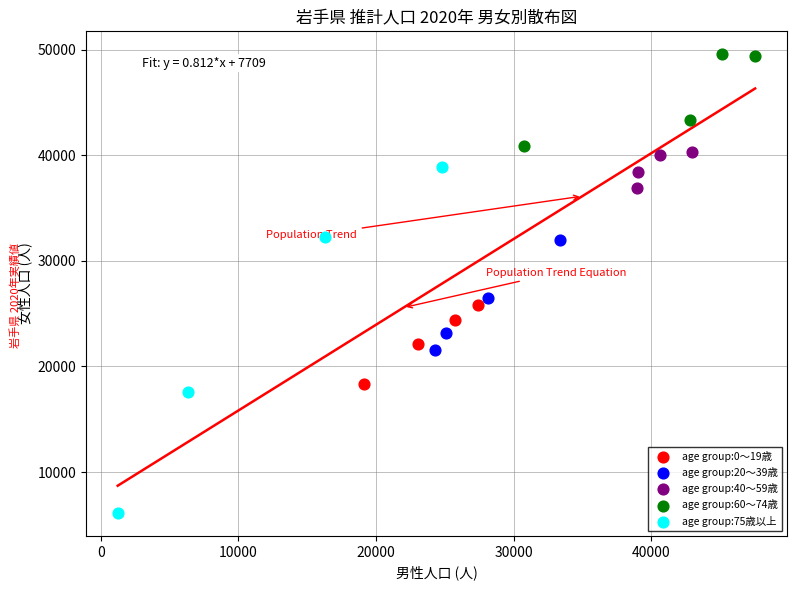

What are all the series names shown in the legend?

age group:0～19歳, age group:20～39歳, age group:40～59歳, age group:60～74歳, age group:75歳以上